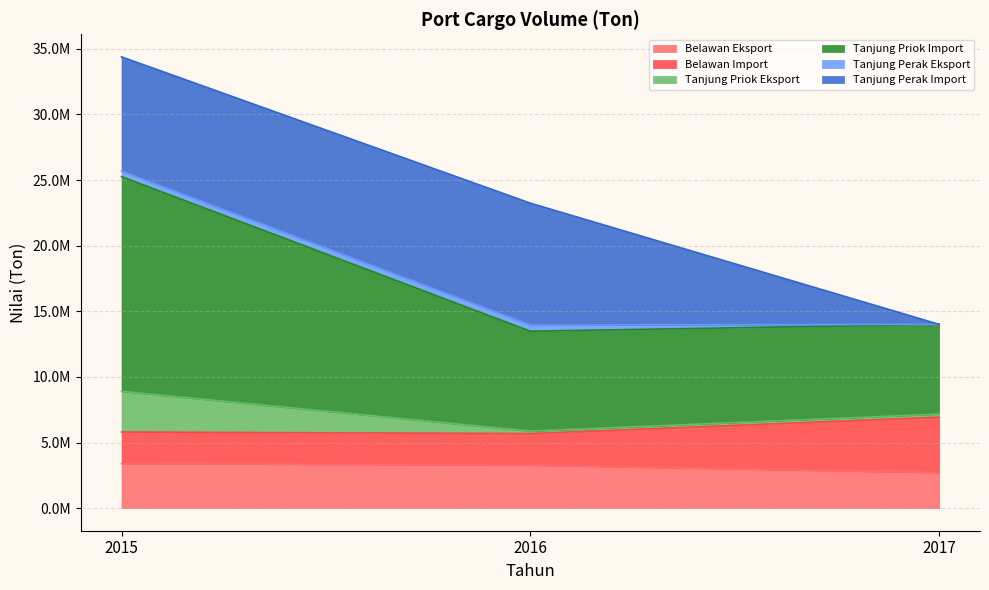

How many data points does each series have?

3